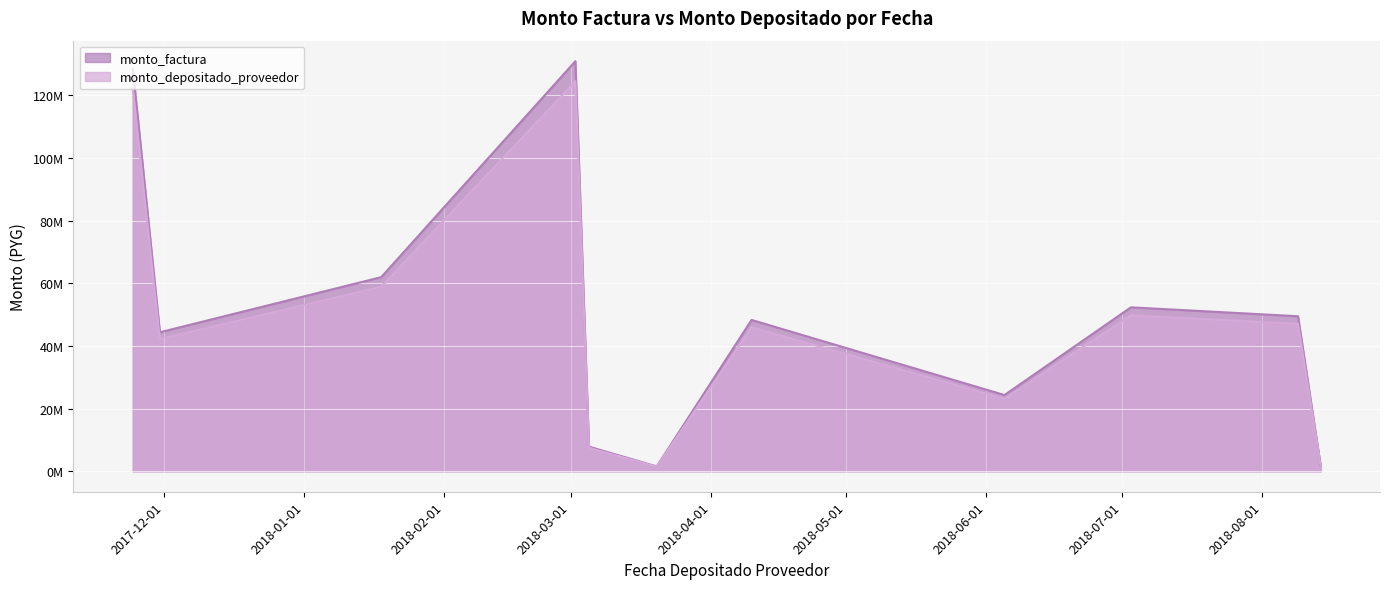

Reading right to left, list all the values displayed in this chart.

monto_factura: 2018-08-14=1915000	2018-08-09=49477252	2018-07-03=52326134	2018-06-05=24324300	2018-04-10=48300910	2018-03-20=1540000	2018-03-05=7857150	2018-03-02=130897078	2018-01-18=61952030	2017-11-30=44360192	2017-11-24=128500000
monto_depositado_proveedor: 2018-08-14=1821131	2018-08-09=47052347	2018-07-03=49761201	2018-06-05=23131967	2018-04-10=45956660	2018-03-20=1464512	2018-03-05=7472407	2018-03-02=124480741	2018-01-18=58915254	2017-11-30=42185736	2017-11-24=122201164